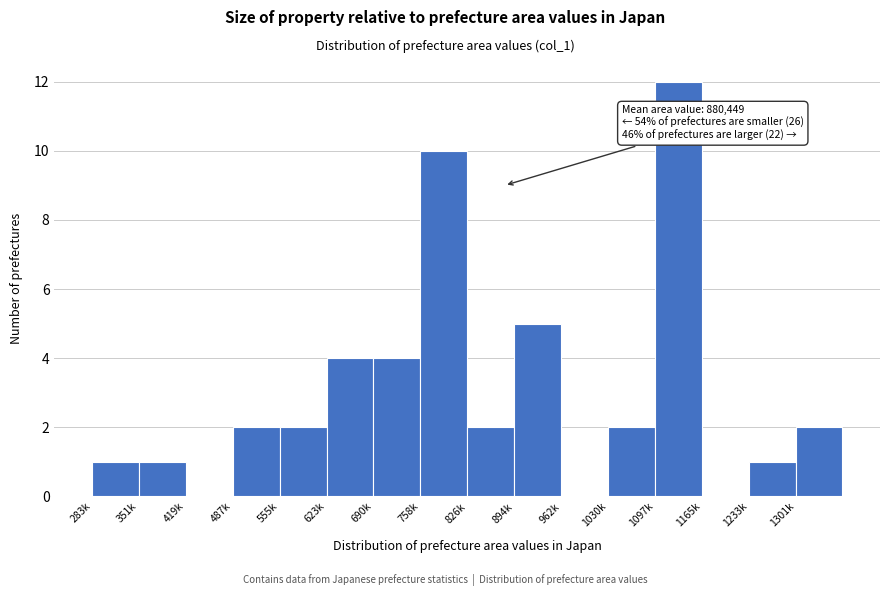

Reading right to left, transcribe all the data shown in this chart.

1301k=2	1233k=1	1165k=0	1097k=12	1030k=2	962k=0	894k=5	826k=2	758k=10	690k=4	623k=4	555k=2	487k=2	419k=0	351k=1	283k=1